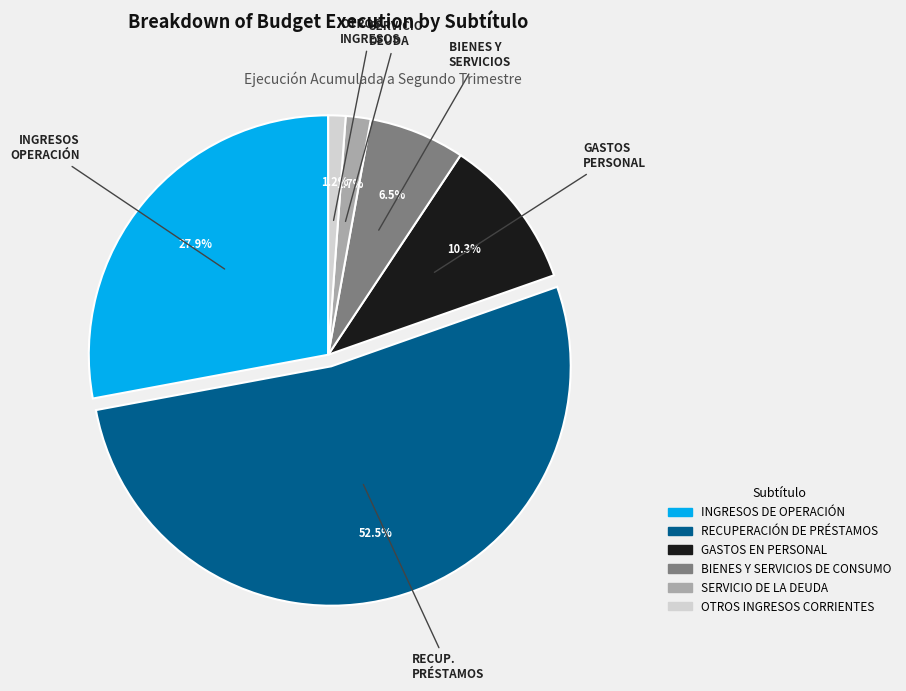

True or false: SERVICIO DE LA DEUDA accounts for 2% of the total.

True